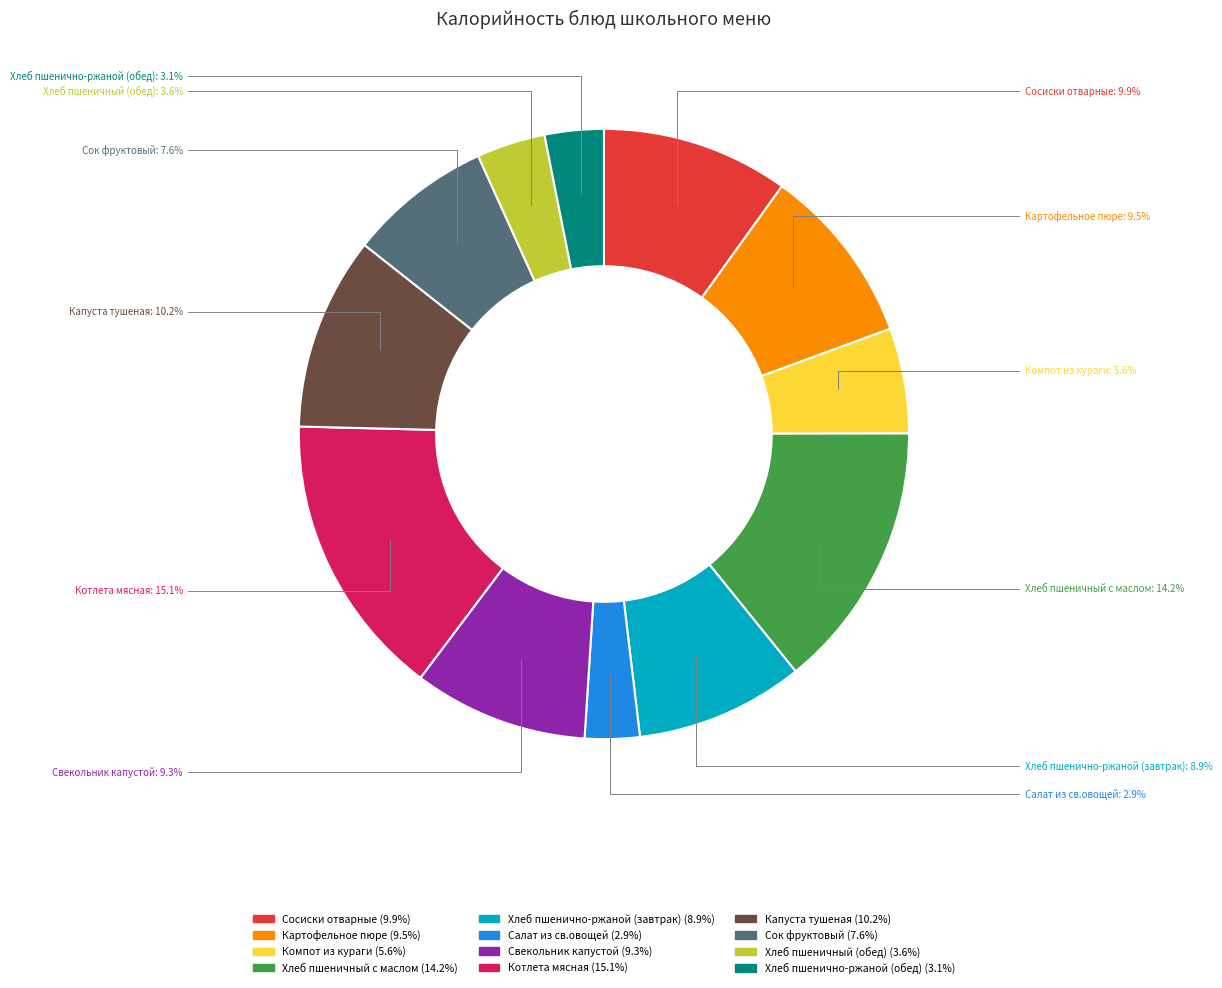

What is the total percentage of Хлеб пшеничный с маслом and Сок фруктовый?

21.8%